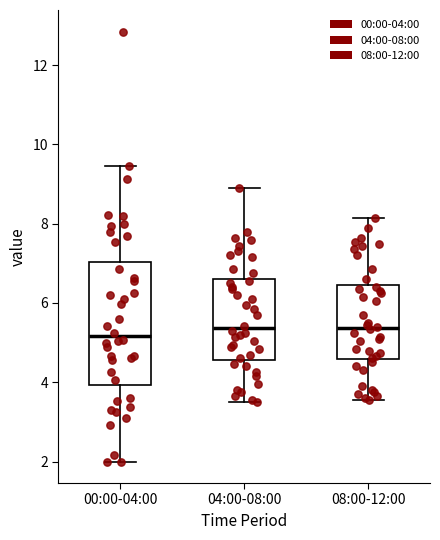

Reading left to right, transcribe this box plot: for each box, give where its median line is, the range the box spans, and where its two whiskers end, as read against the y-axis. The values are not printed on the chart, so give them approximately, as read against the axis.

00:00-04:00: median 5.2, box 4.0 to 7.0, whiskers 2.0 to 9.4
04:00-08:00: median 5.4, box 4.6 to 6.6, whiskers 3.6 to 9.0
08:00-12:00: median 5.4, box 4.6 to 6.4, whiskers 3.6 to 8.2